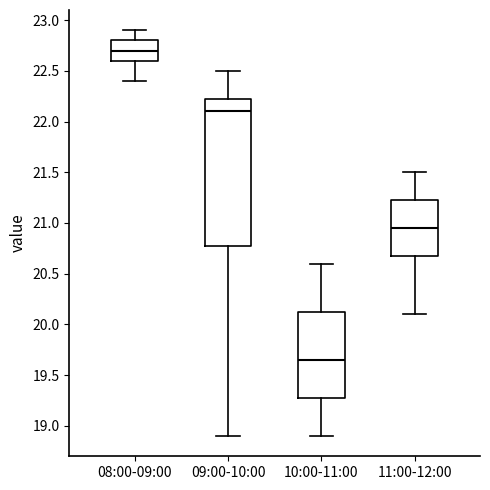

Reading left to right, read every box against the y-axis: the position of its median line, the range the box covers, and the ends of its whiskers. The values are not printed on the chart, so give them approximately, as read against the axis.

08:00-09:00: median 22.70, box 22.60 to 22.80, whiskers 22.40 to 22.90
09:00-10:00: median 22.10, box 20.80 to 22.25, whiskers 18.90 to 22.50
10:00-11:00: median 19.65, box 19.30 to 20.15, whiskers 18.90 to 20.60
11:00-12:00: median 20.95, box 20.70 to 21.25, whiskers 20.10 to 21.50